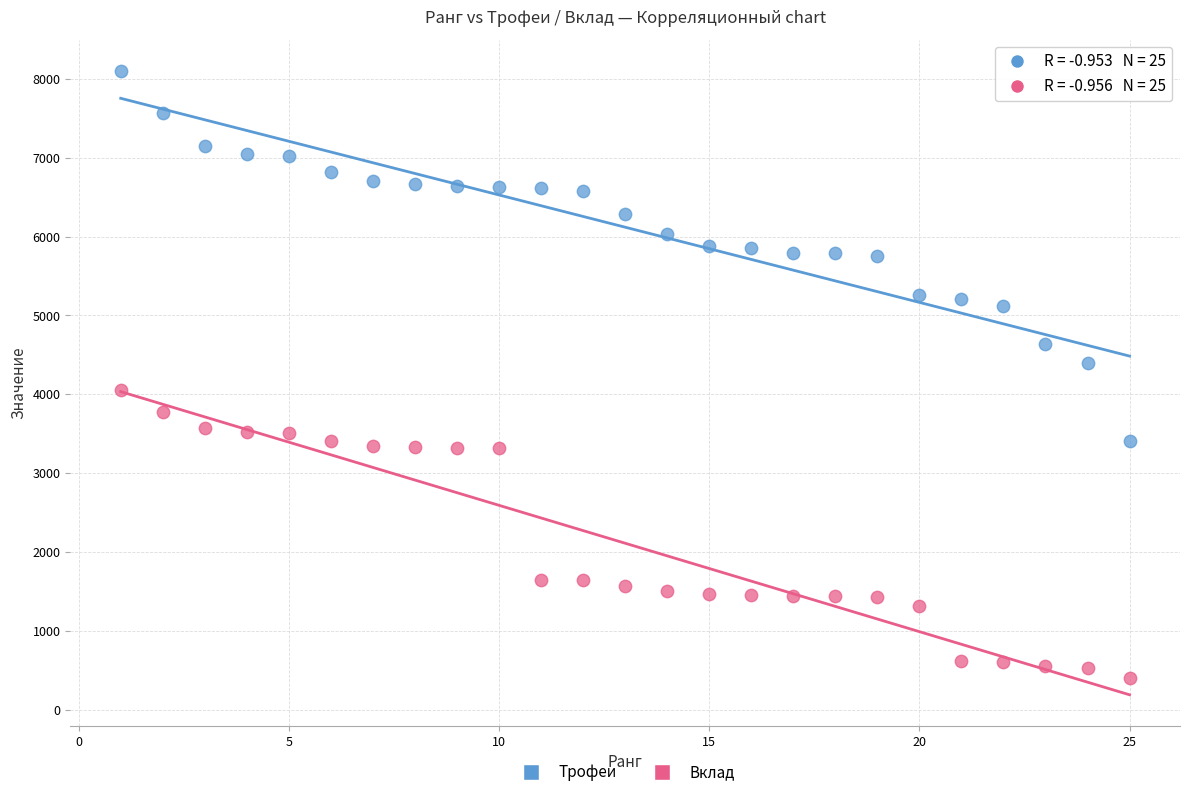

Which series reaches the minimum Y coordinate?

Вклад